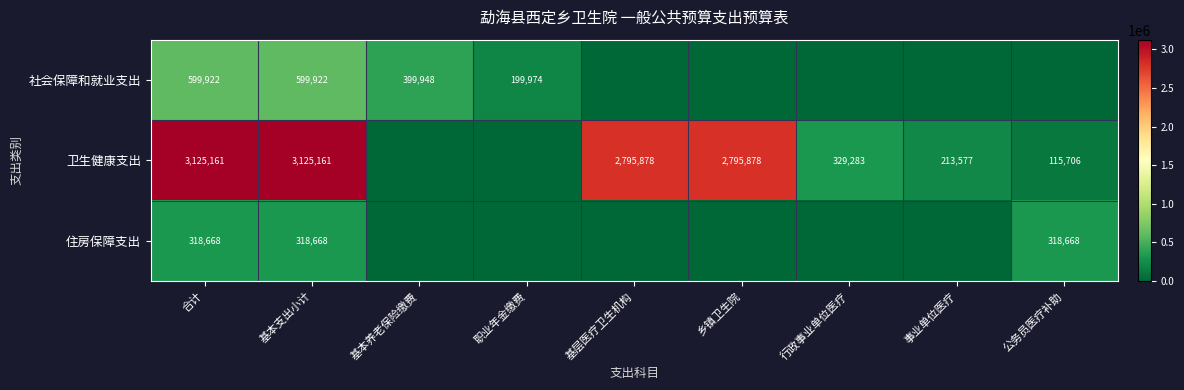

Is it true that 住房保障支出 equals 318668 at 公务员医疗补助?

True